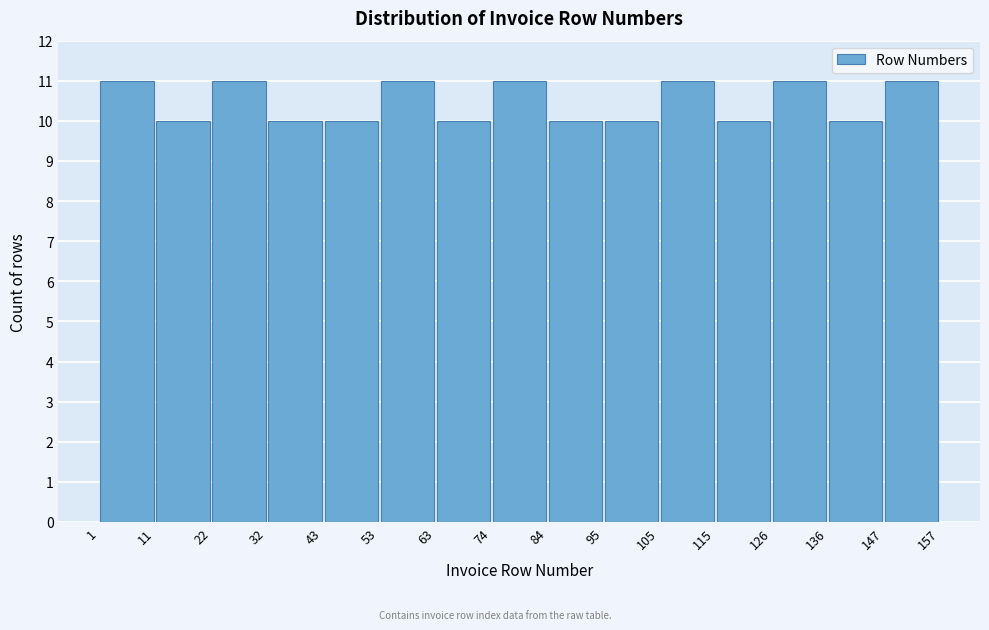

Reading left to right, transcribe this chart: for each bar, give the range it covers on the x-axis and its height. The values are not printed on the chart, so give them approximately, as read against the axis.

1 to 11: 11
11 to 22: 10
22 to 32: 11
32 to 43: 10
43 to 53: 10
53 to 63: 11
63 to 74: 10
74 to 84: 11
84 to 95: 10
95 to 105: 10
105 to 115: 11
115 to 126: 10
126 to 136: 11
136 to 147: 10
147 to 157: 11